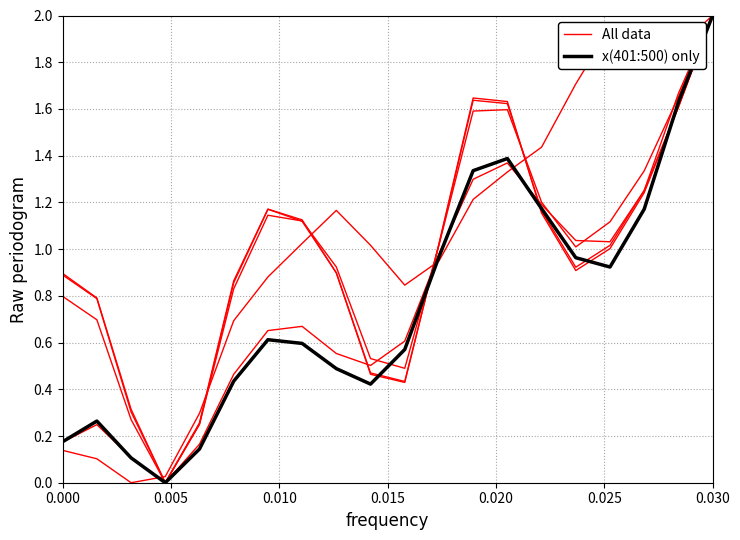

Is the value of x(401:500) only at 0.005 greater than the value of All data at −0.005?

No